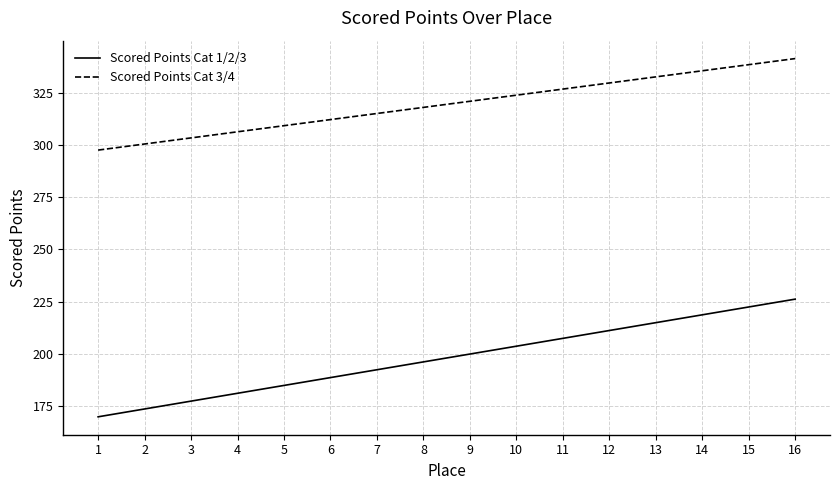

What is the difference between the highest and lowest values at 14?

116.7